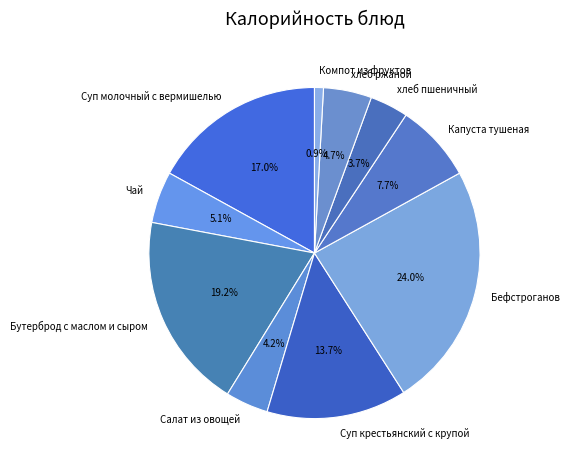

What is the largest slice in the pie chart?

Бефстроганов